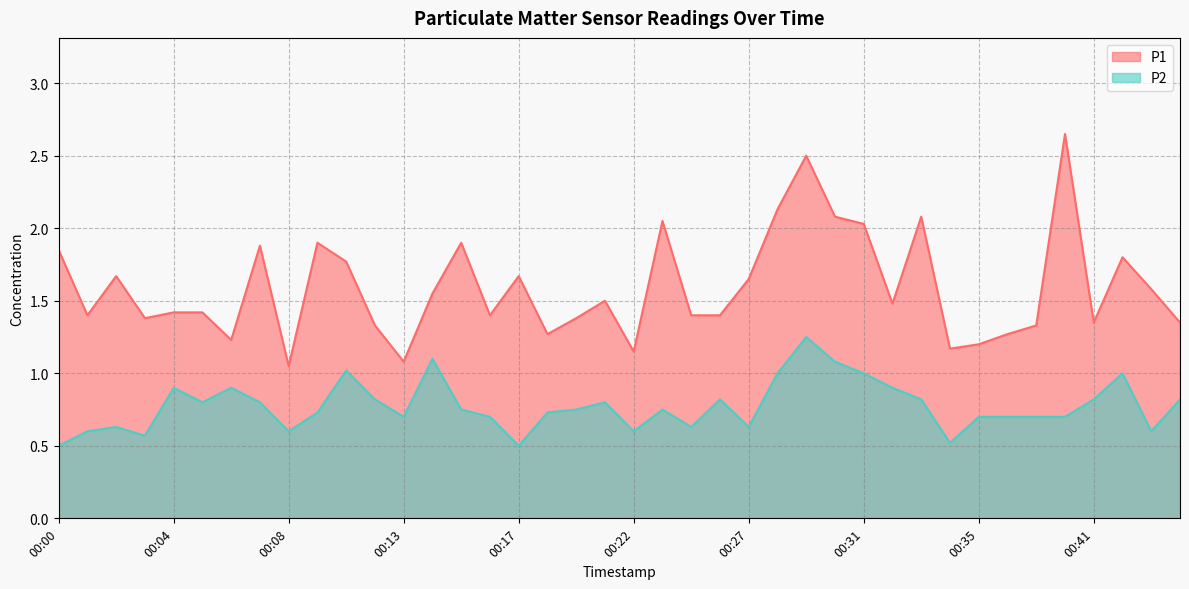

Reading left to right, extract all data points from this chart.

P1: 00:00=1.9	00:01=1.4	00:02=1.7	00:03=1.4	00:04=1.4	00:05=1.4	00:06=1.2	00:07=1.9	00:08=1.1	00:10=1.9	00:11=1.8	00:12=1.3	00:13=1.1	00:14=1.6	00:15=1.9	00:16=1.4	00:17=1.7	00:18=1.3	00:19=1.4	00:20=1.5	00:22=1.1	00:23=2.0	00:24=1.4	00:26=1.4	00:27=1.6	00:28=2.1	00:29=2.5	00:30=2.1	00:31=2.0	00:32=1.5	00:33=2.1	00:34=1.2	00:35=1.2	00:37=1.3	00:38=1.3	00:39=2.6	00:41=1.4	00:42=1.8	00:44=1.6	00:45=1.4
P2: 00:00=0.5	00:01=0.6	00:02=0.6	00:03=0.6	00:04=0.9	00:05=0.8	00:06=0.9	00:07=0.8	00:08=0.6	00:10=0.7	00:11=1.0	00:12=0.8	00:13=0.7	00:14=1.1	00:15=0.8	00:16=0.7	00:17=0.5	00:18=0.7	00:19=0.8	00:20=0.8	00:22=0.6	00:23=0.8	00:24=0.6	00:26=0.8	00:27=0.6	00:28=1.0	00:29=1.2	00:30=1.1	00:31=1.0	00:32=0.9	00:33=0.8	00:34=0.5	00:35=0.7	00:37=0.7	00:38=0.7	00:39=0.7	00:41=0.8	00:42=1.0	00:44=0.6	00:45=0.8